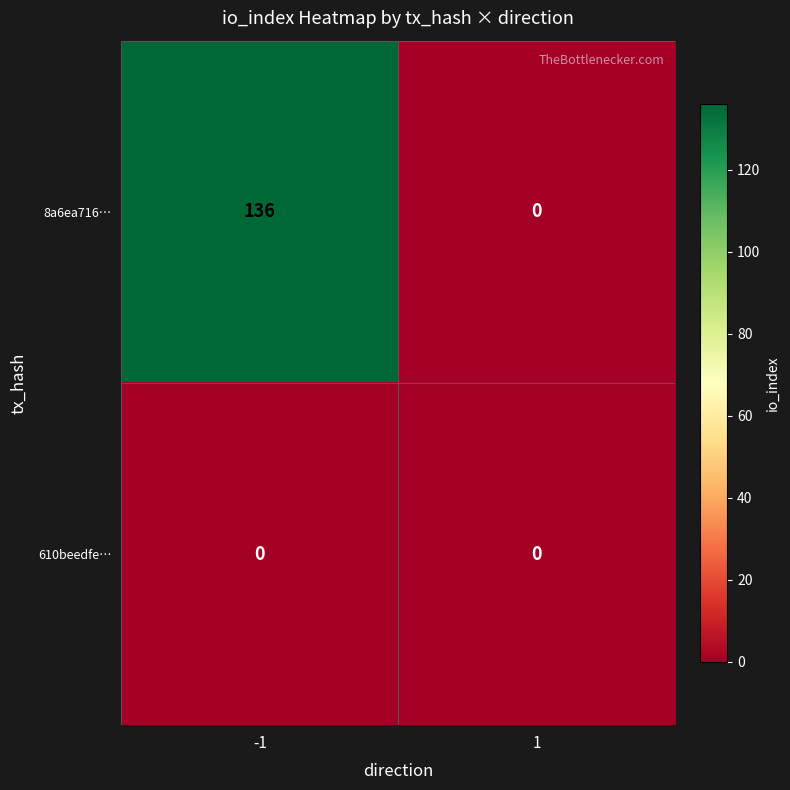

Which series has the largest total across all categories?

8a6ea716…